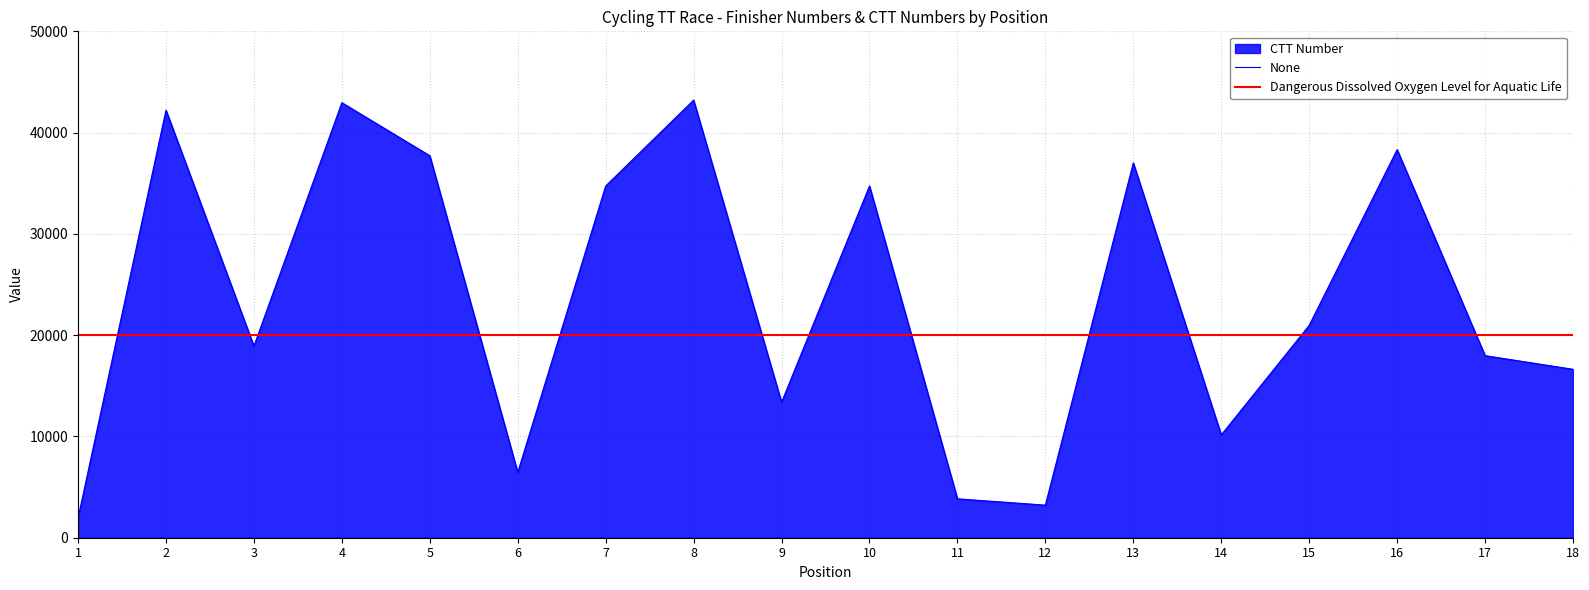

Is it true that the value at 3 is 24799?

False